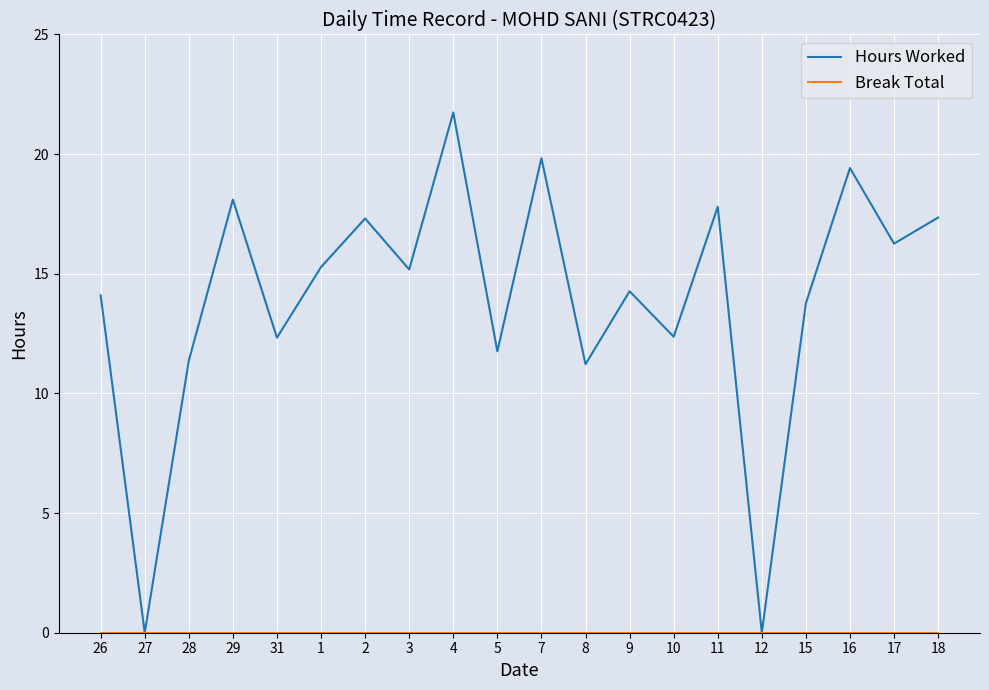

Which series has the largest total across all categories?

Hours Worked